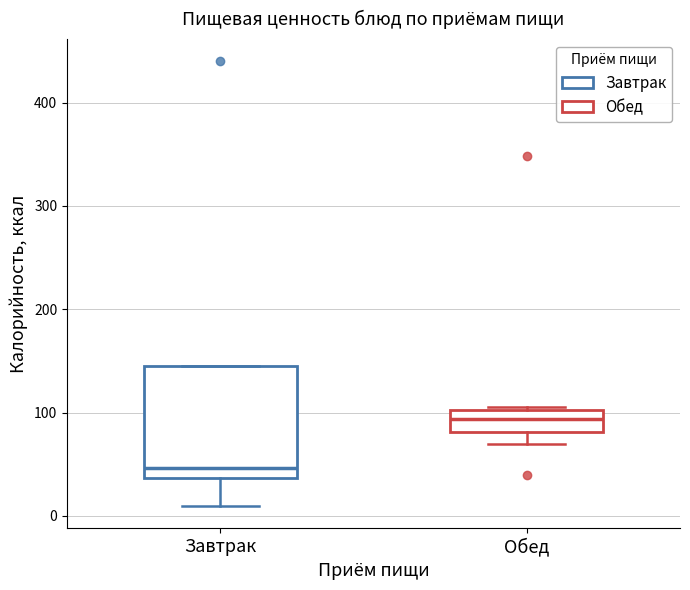

Which box's median line is the highest?

Обед